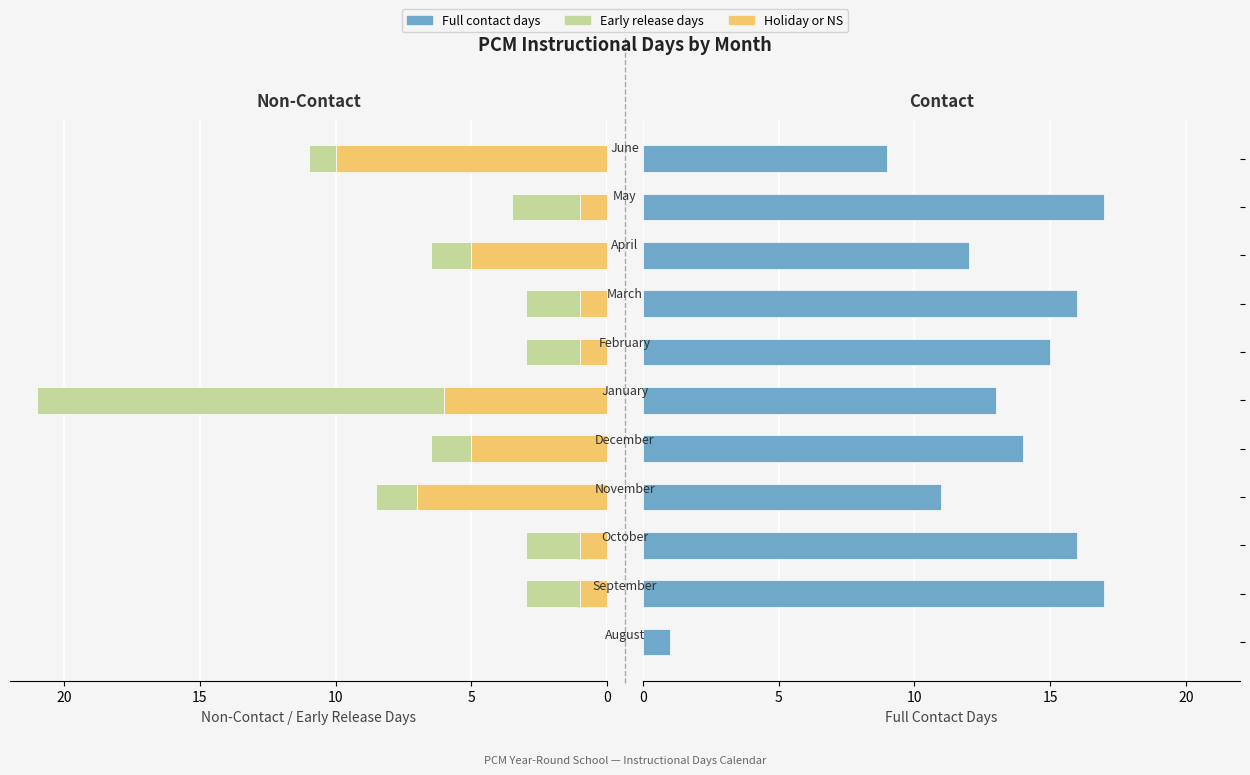

Rank the series by their maximum value, from highest to lowest.

Full contact days, Early release days, Holiday or NS